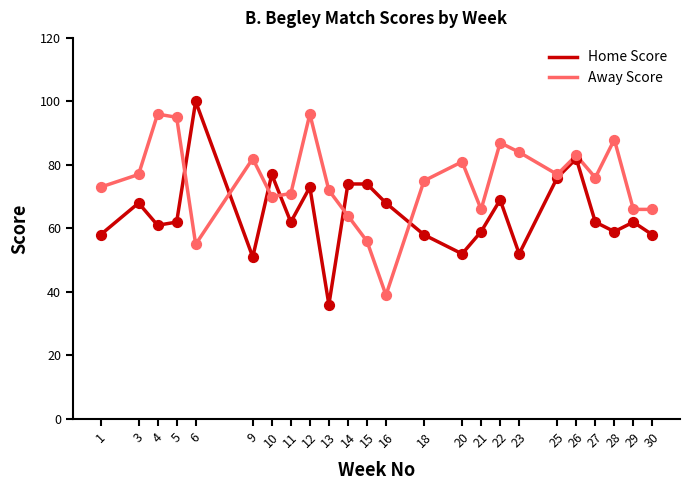

Between 5 and 10, which series saw the biggest shift?

Away Score